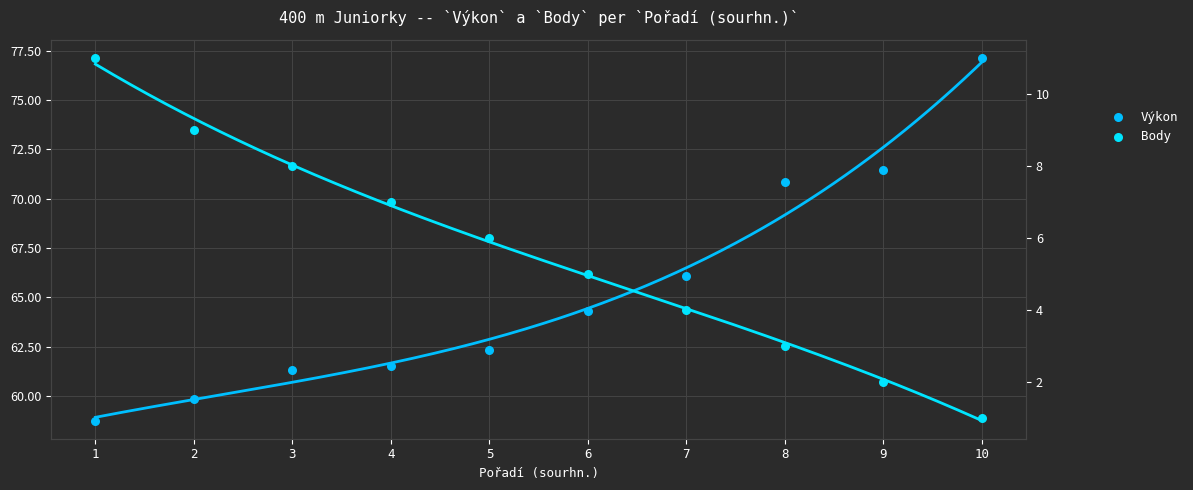

At how many categories does at least one series exceed 38?

10